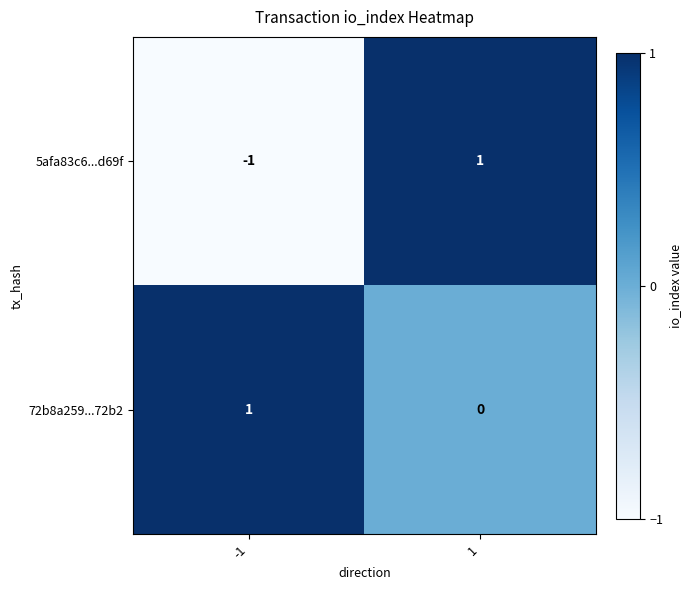

Between -1 and 1, which series saw the biggest shift?

5afa83c6...d69f